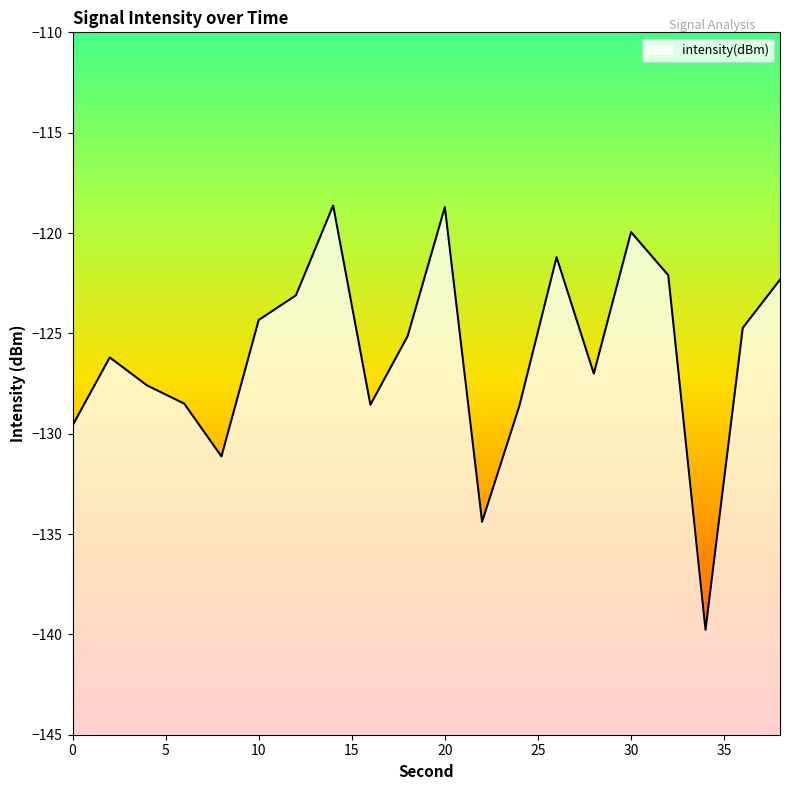

What is the minimum value shown in the chart?

-139.8